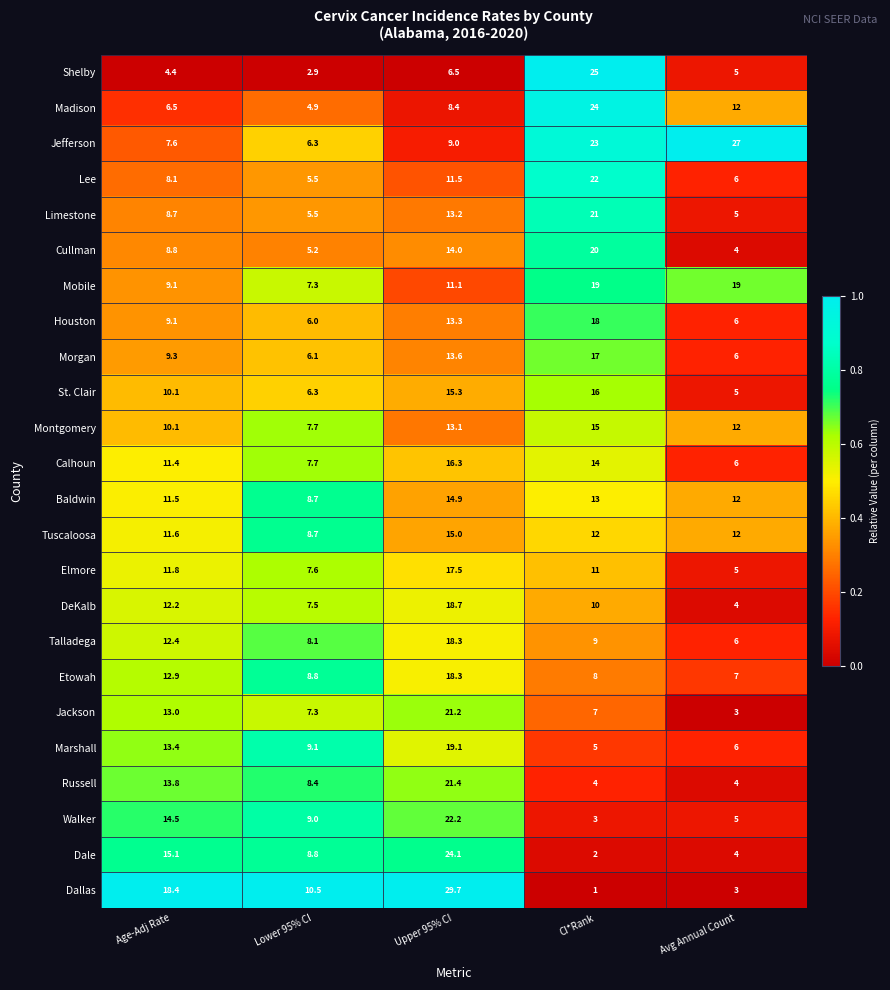

Which category has the highest value across all series?

Upper 95% CI